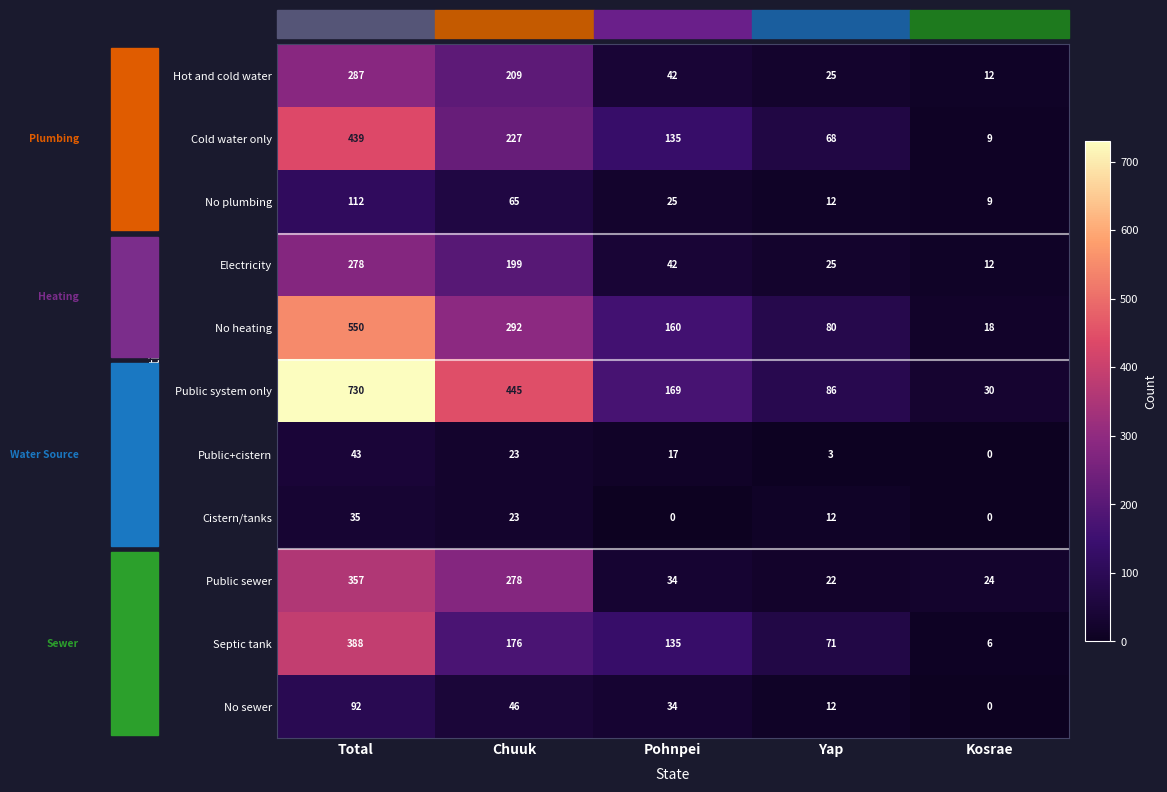

What is the lowest value of the Public sewer series?

22